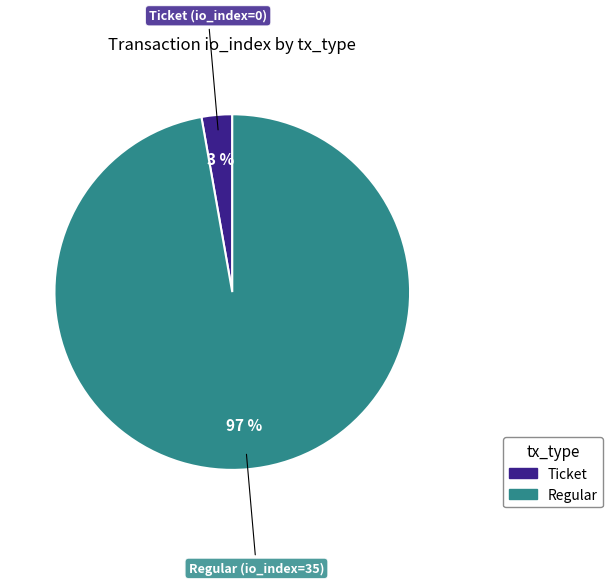

To the nearest percent, what is the difference between the largest and smallest slice percentages?

94%